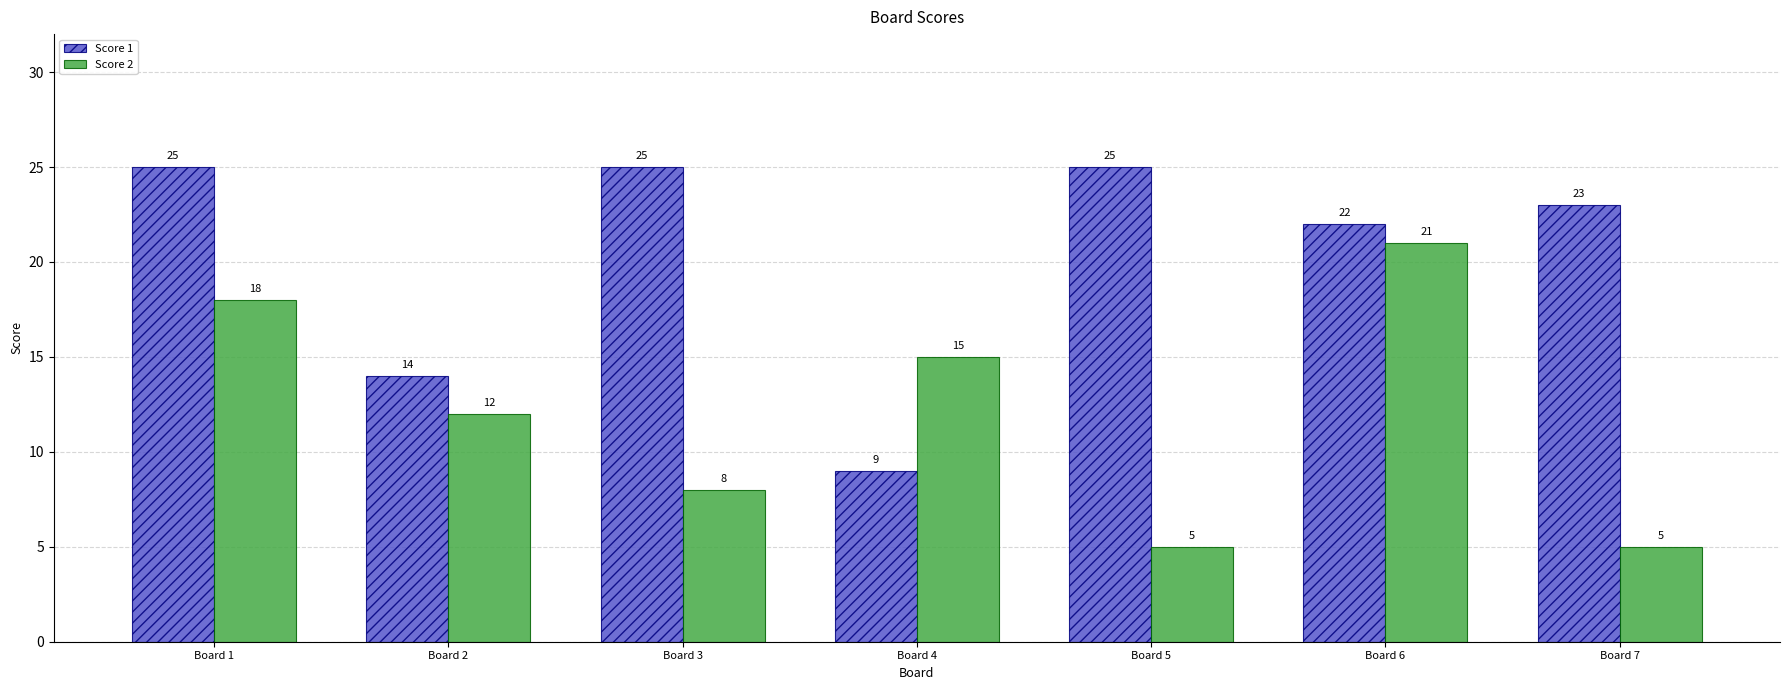

Reading left to right, list all the values displayed in this chart.

Score 1: 25	14	25	9	25	22	23
Score 2: 18	12	8	15	5	21	5